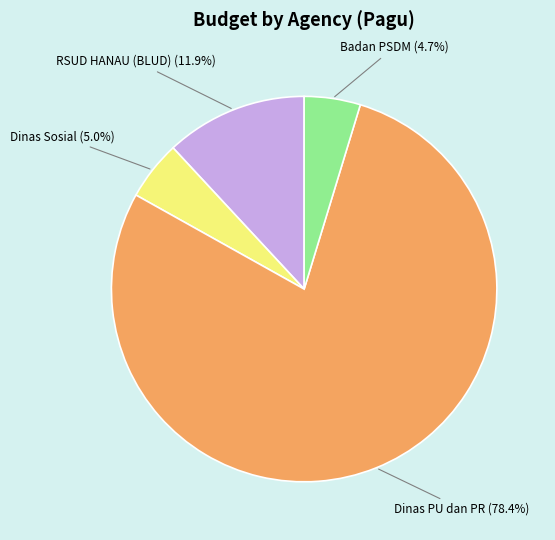

Is there any slice that represents more than half of the pie?

Yes